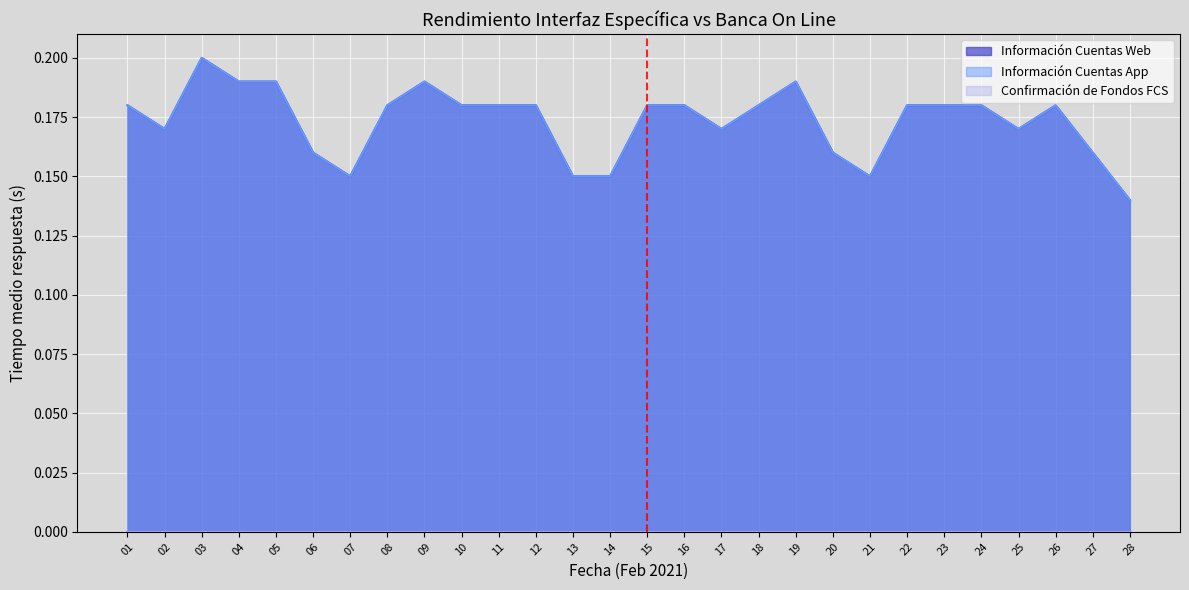

Does the chart display data point markers on the line(s)?

No